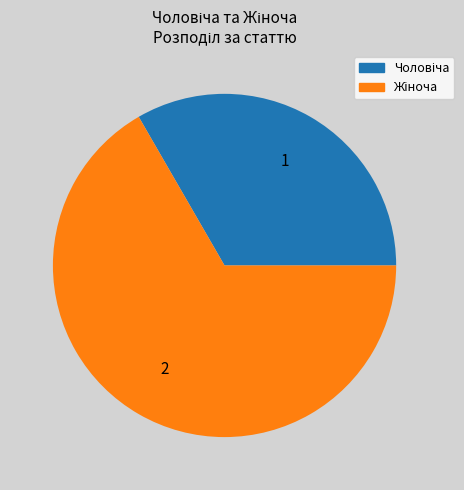

Is there a majority slice in this chart?

Yes